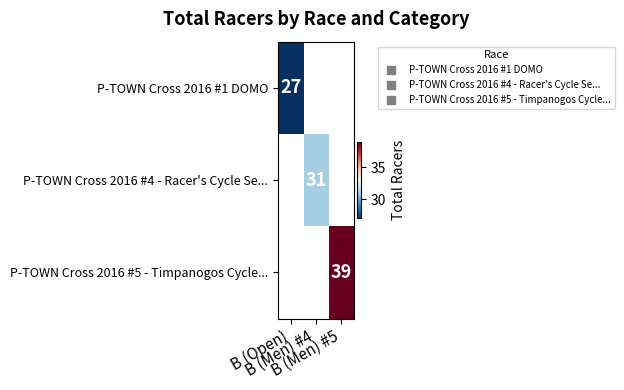

What is the greatest value displayed?

39.0